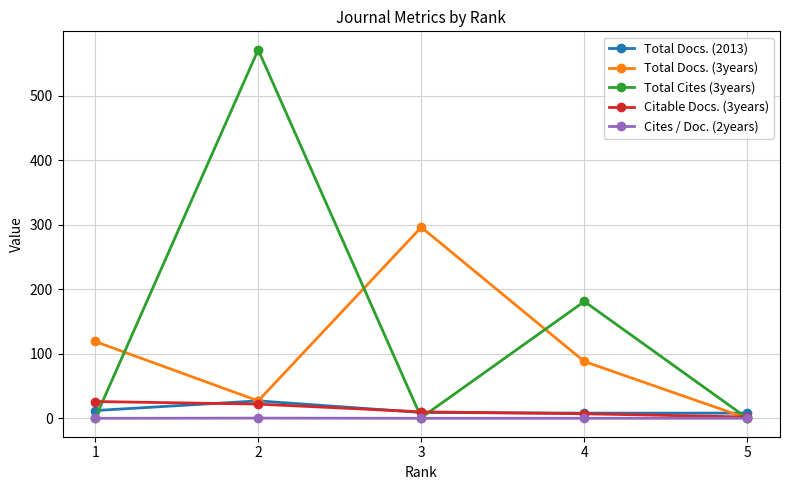

True or false: Total Cites (3years) has more than 1 points higher than both neighbors.

True